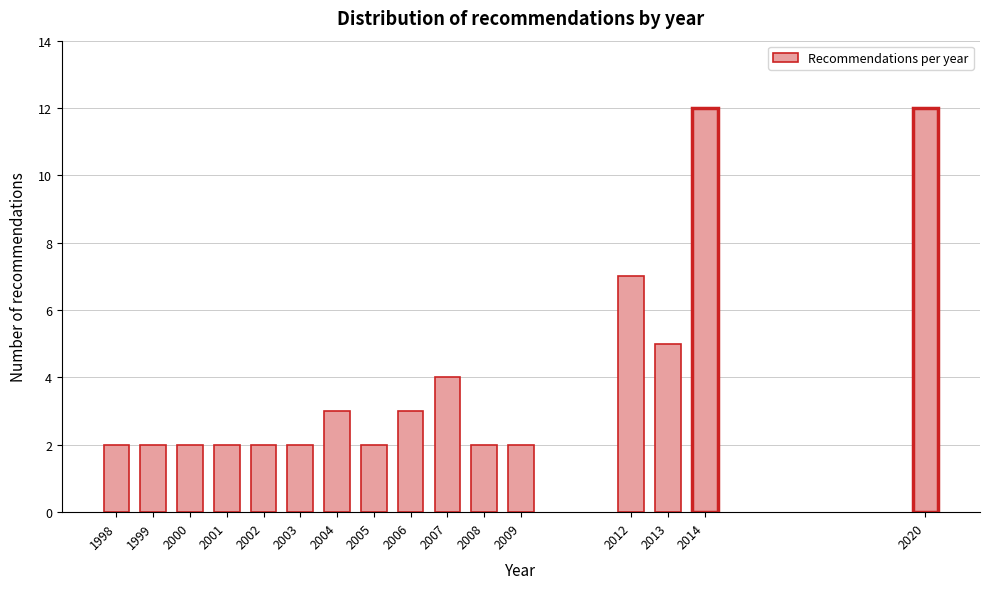

Reading right to left, what are all the values shown in this chart?

2020=12	2014=12	2013=5	2012=7	2009=2	2008=2	2007=4	2006=3	2005=2	2004=3	2003=2	2002=2	2001=2	2000=2	1999=2	1998=2